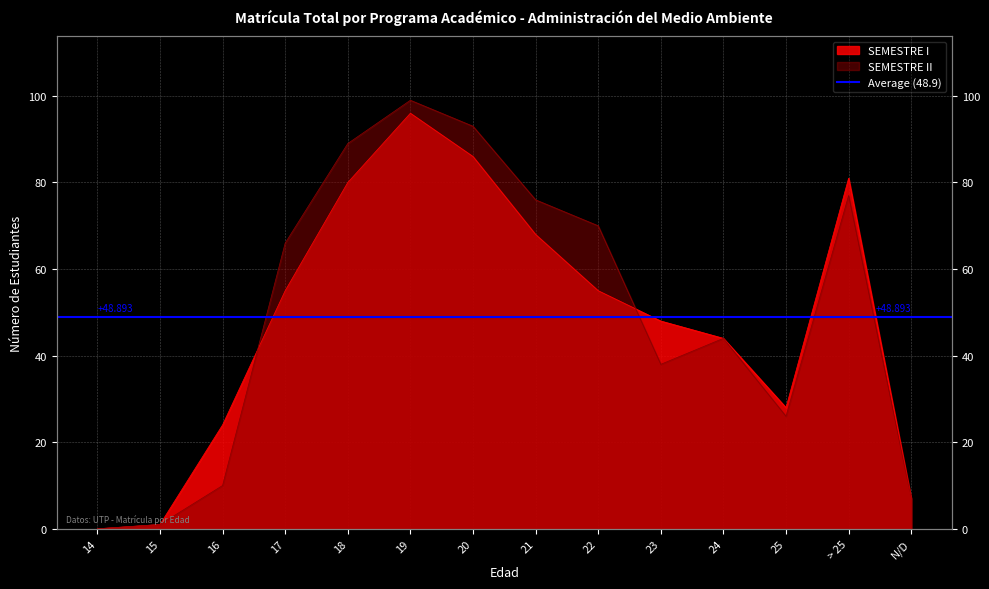

How many lines are shown in the chart?

2